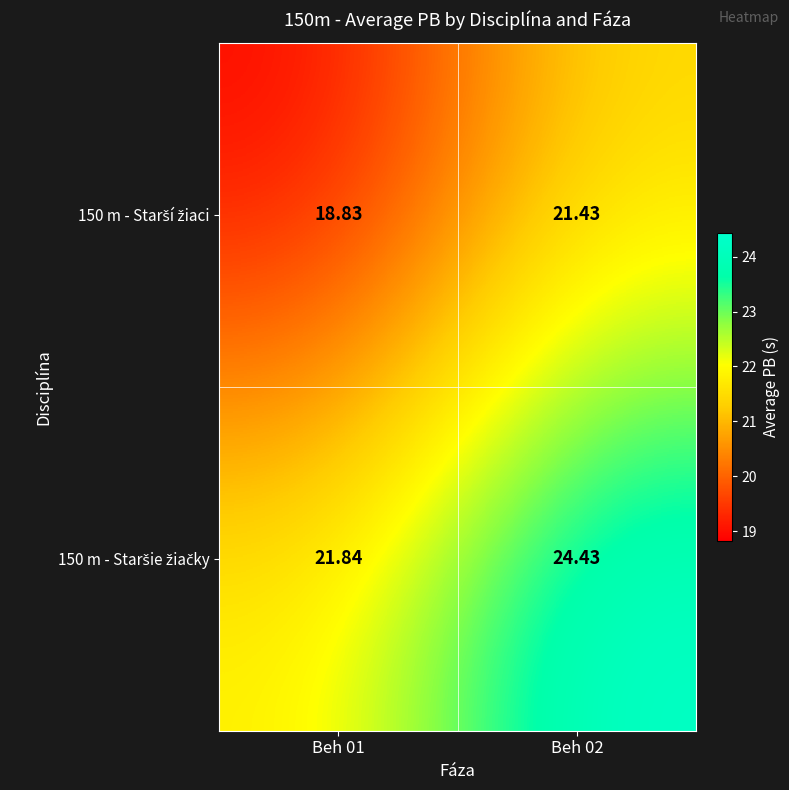

Count the number of data series in this chart.

2